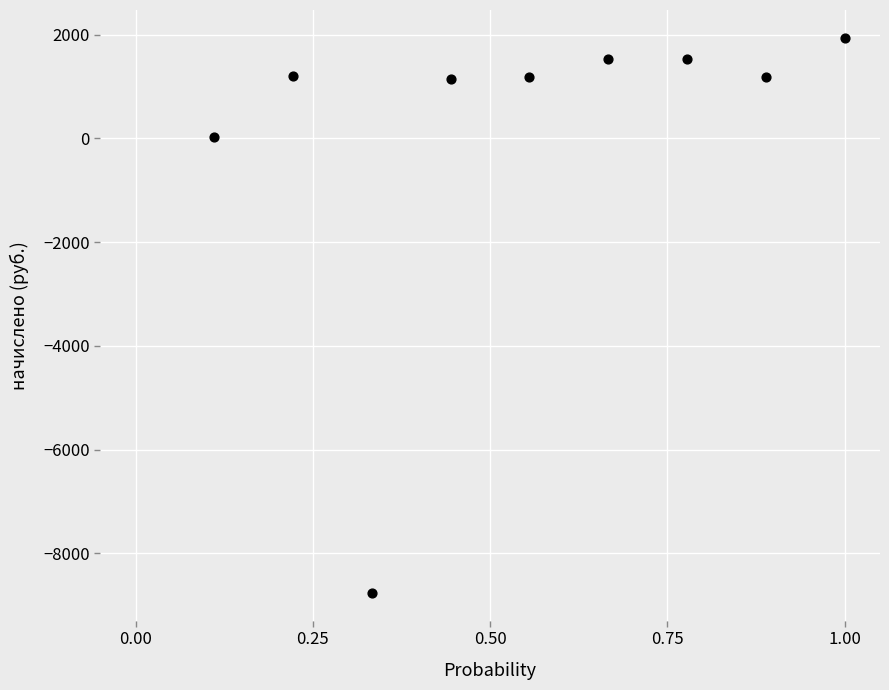

What is the range of Y values (max minus min)?

10707.0